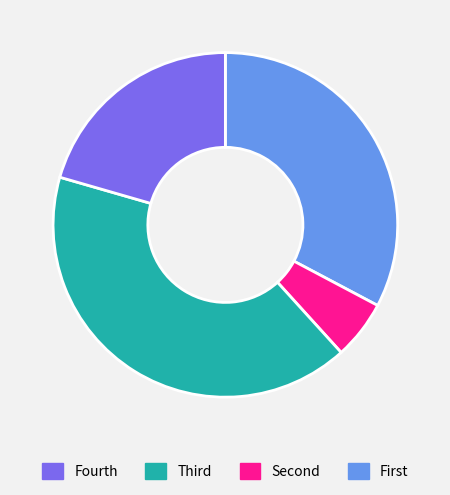

Is there a majority slice in this chart?

No